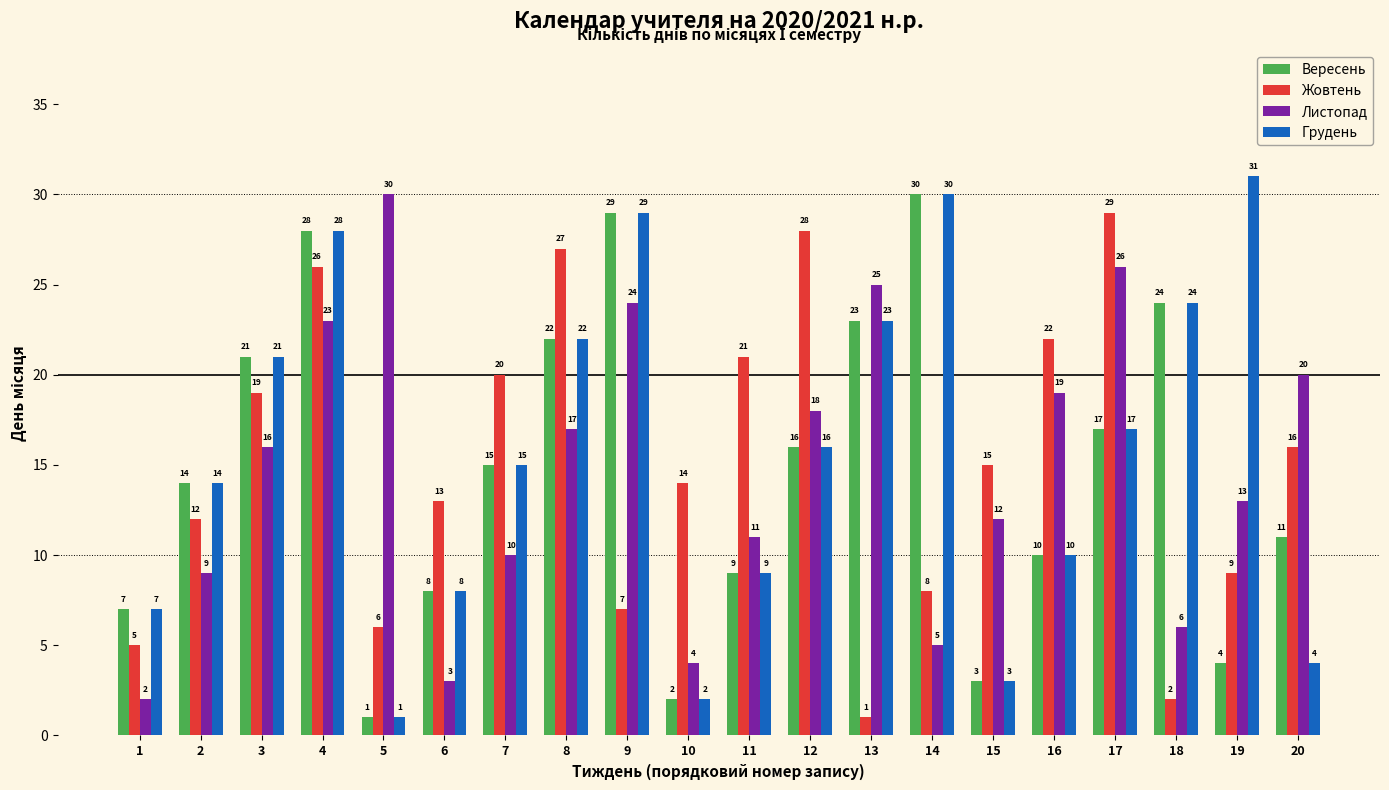

How many data points does each series have?

20